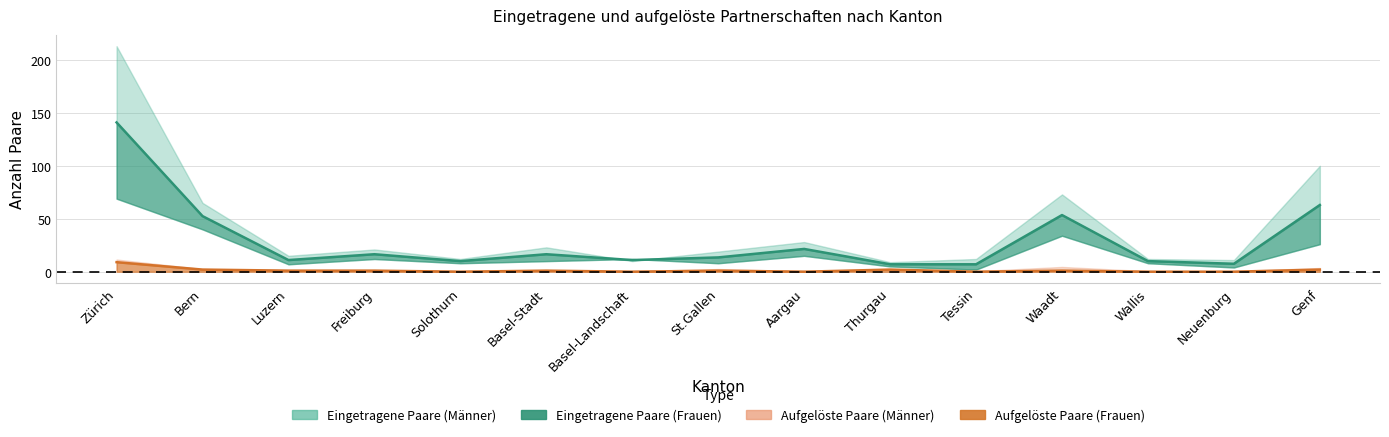

How many interior local peaks does the Aufgelöste Paare (Frauen) series have?

4